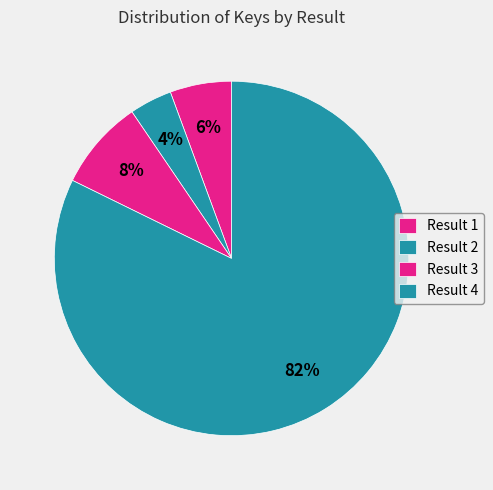

The Result 1 slice represents 6% of the pie. True or false?

True